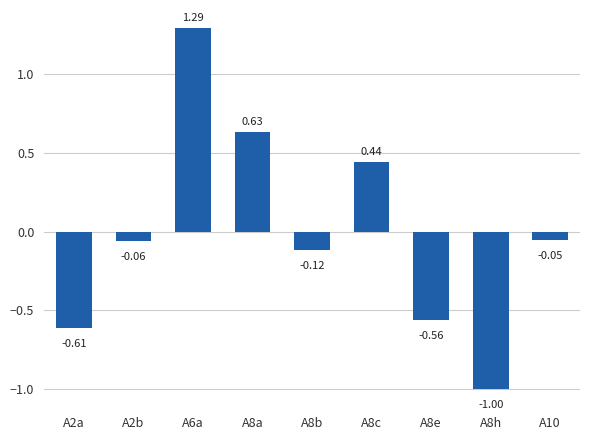

What is the difference between the maximum and minimum values?

2.3